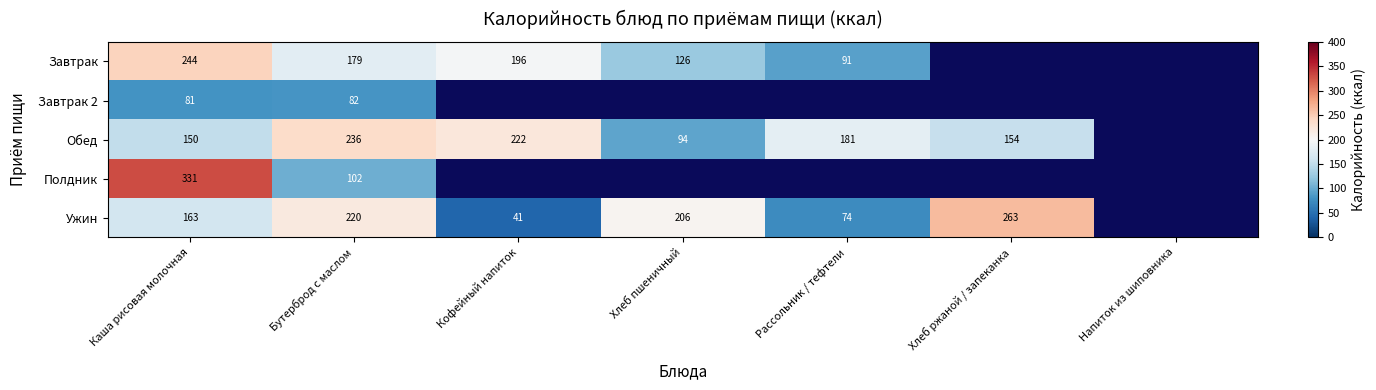

Is it true that Обед equals 154 at Хлеб ржаной / запеканка?

True